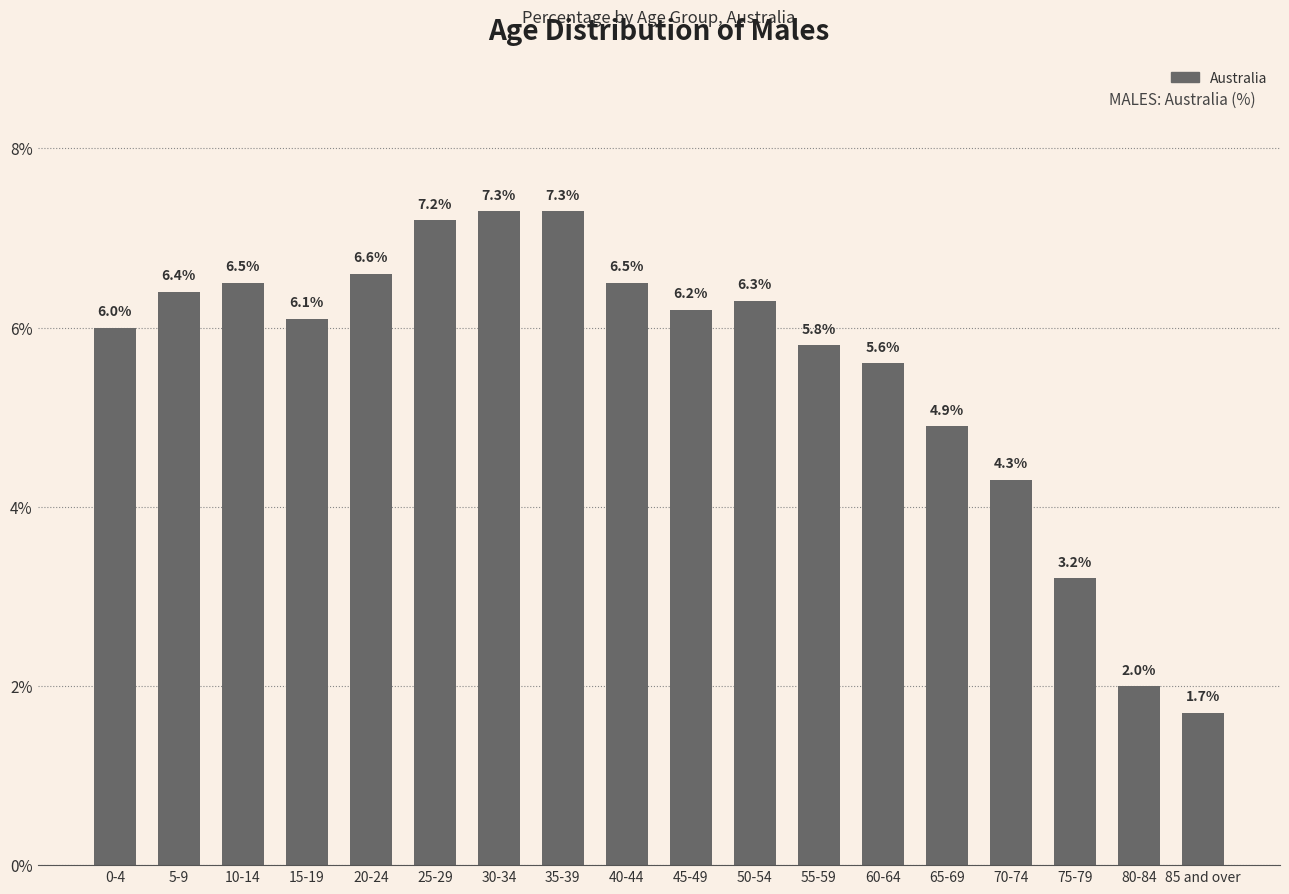

Reading right to left, extract all data points from this chart.

85 and over=1.7	80-84=2.0	75-79=3.2	70-74=4.3	65-69=4.9	60-64=5.6	55-59=5.8	50-54=6.3	45-49=6.2	40-44=6.5	35-39=7.3	30-34=7.3	25-29=7.2	20-24=6.6	15-19=6.1	10-14=6.5	5-9=6.4	0-4=6.0